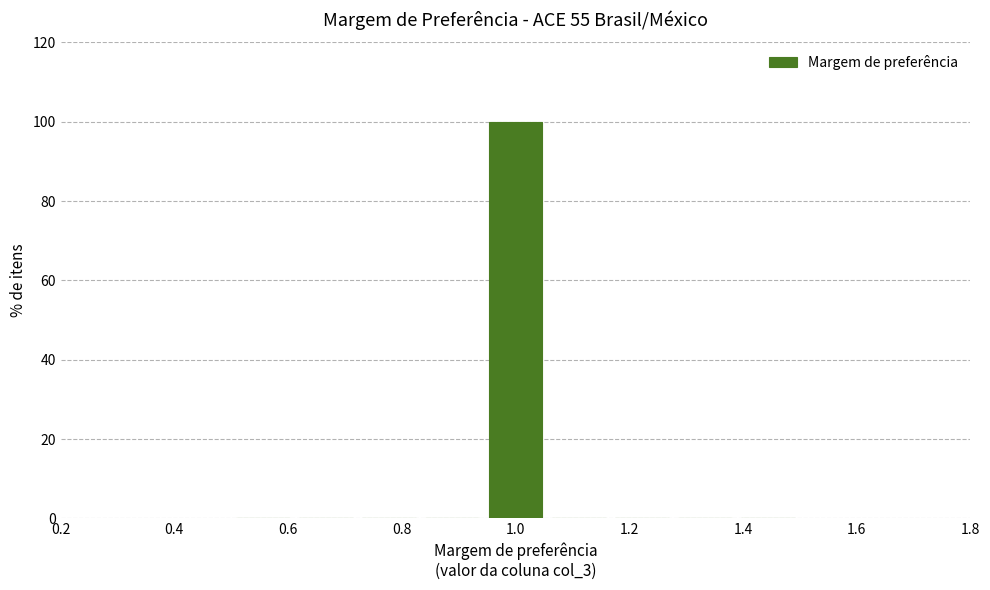

Reading left to right, transcribe this chart: for each bar, give the range it covers on the x-axis and its height. Neither the bar edges nor the heights are printed on the chart, so give them approximately, as read against the axes.

0.50 to 0.62: 0
0.62 to 0.72: 0
0.72 to 0.84: 0
0.84 to 0.94: 0
0.94 to 1.06: 100
1.06 to 1.16: 0
1.16 to 1.28: 0
1.28 to 1.38: 0
1.38 to 1.50: 0